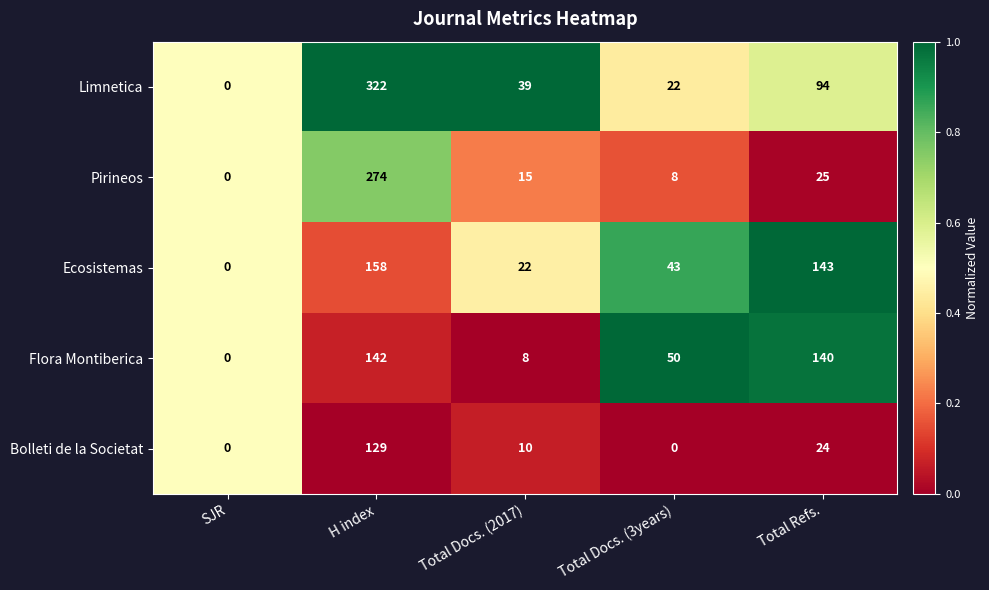

Reading left to right, list all the values displayed in this chart.

Limnetica: 0	322	39	22	94
Pirineos: 0	274	15	8	25
Ecosistemas: 0	158	22	43	143
Flora Montiberica: 0	142	8	50	140
Bolleti de la Societat: 0	129	10	0	24